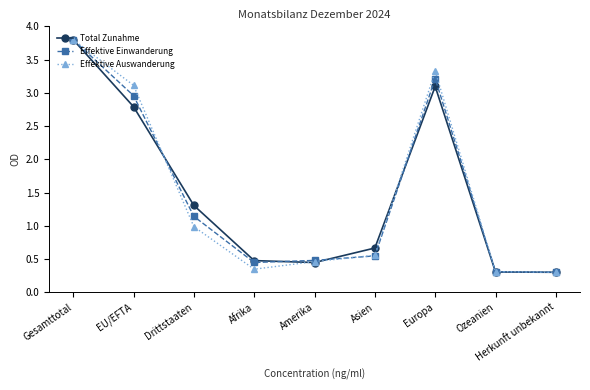

What is the value of the Effektive Auswanderung point at the 2nd from the left?

3.1